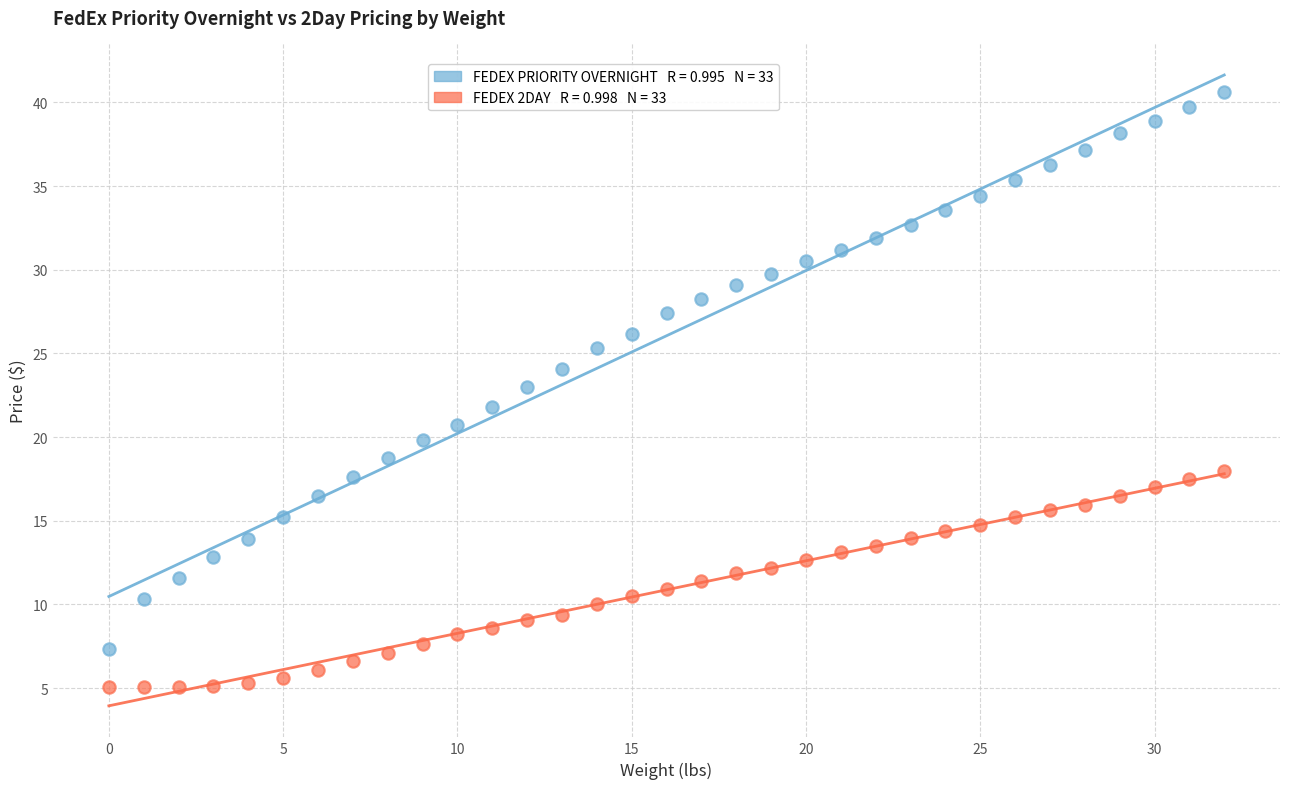

How many points are shown in the scatter plot?

66